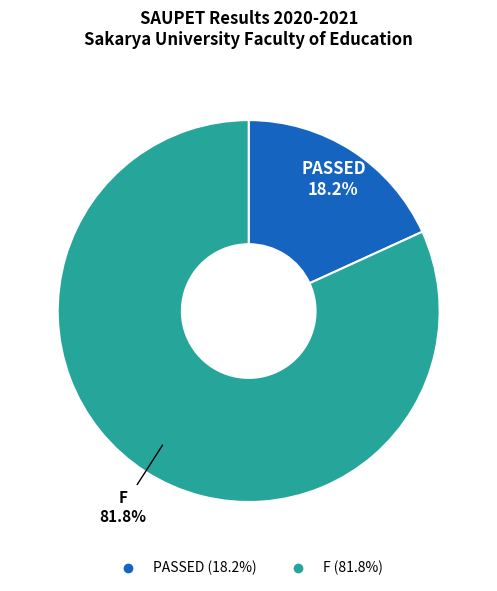

Count the number of slices in the pie.

2